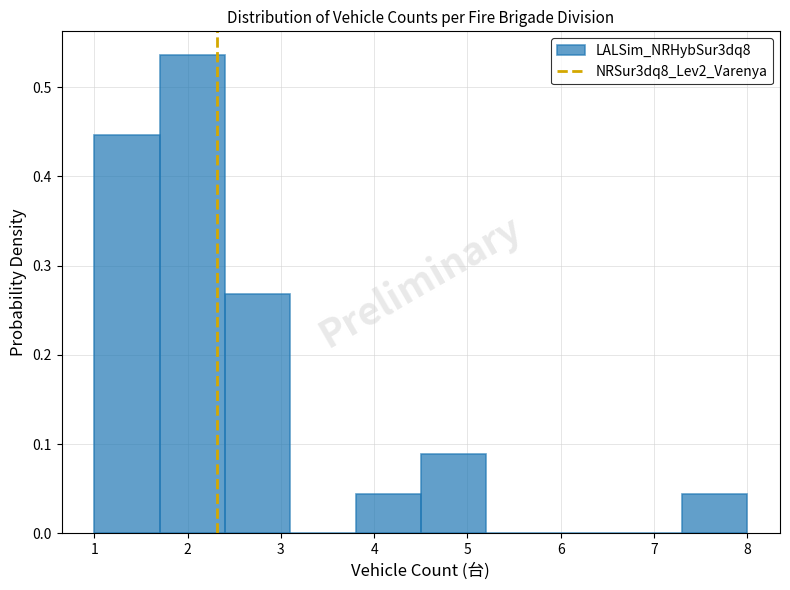

How tall is the bar that spans 4.5 to 5.2 on the x-axis? The values are not printed on the chart, so give them approximately, as read against the axis.

0.09